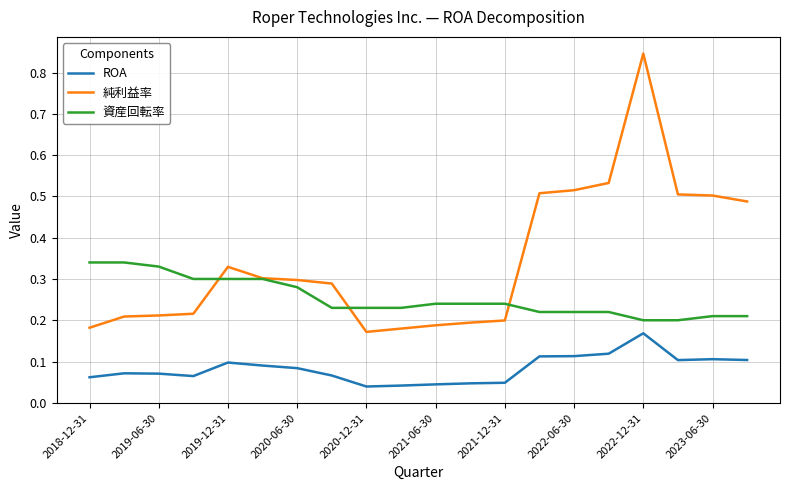

True or false: ROA and 資産回転率 cross at least once.

False